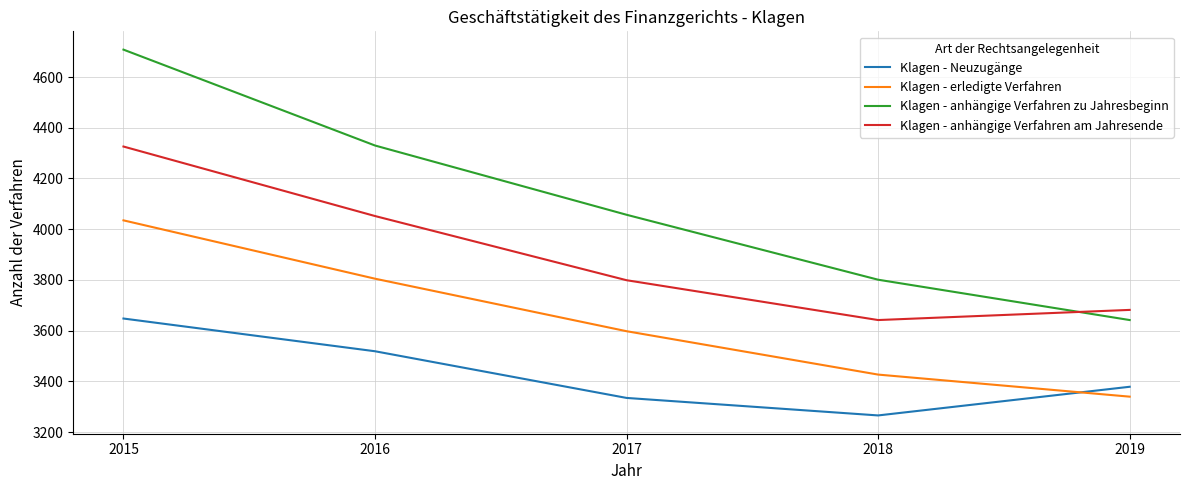

At which label is Klagen - Neuzugänge closest to 3457?

2016